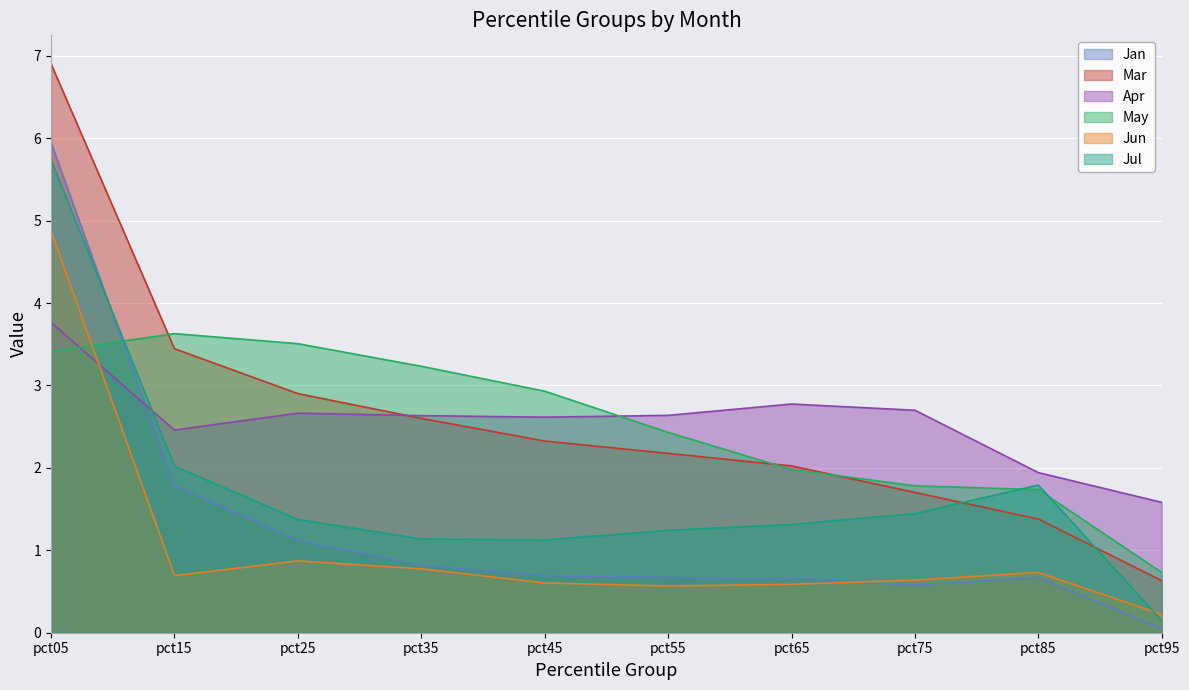

Between which two adjacent categories do Apr and Jan first intersect?

pct05 and pct15